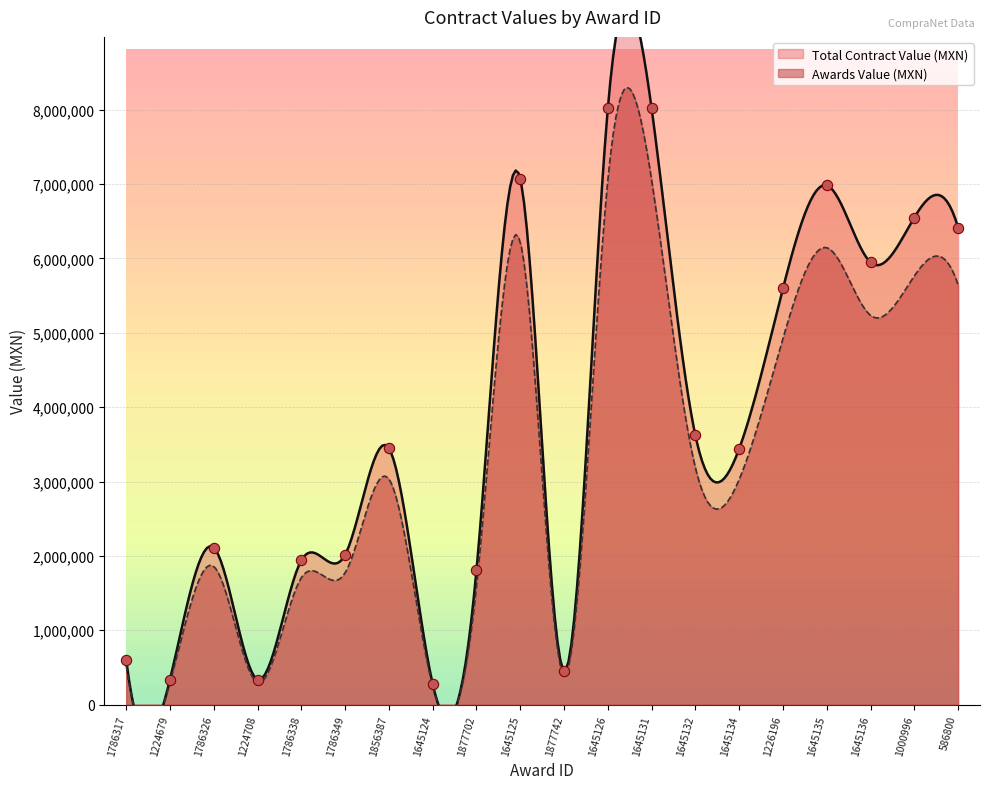

Approximately how many times larger is the value at 1645124 compared to 1877742?

0.6